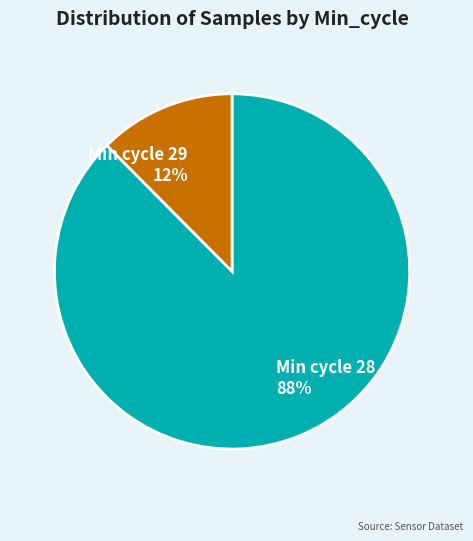

To the nearest percent, what is the average slice percentage?

50%